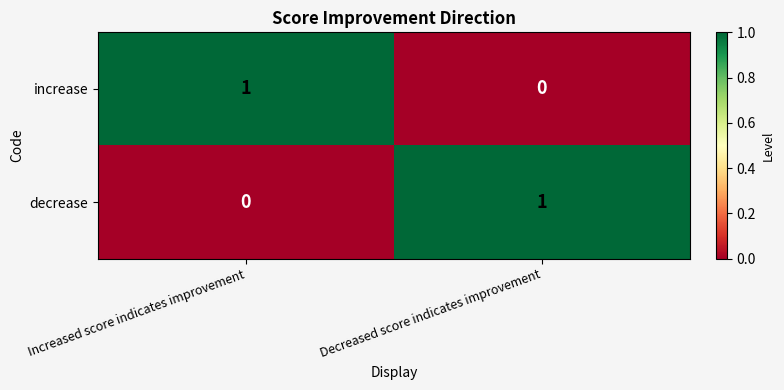

Rank the series at Increased score indicates improvement from highest to lowest value.

increase, decrease